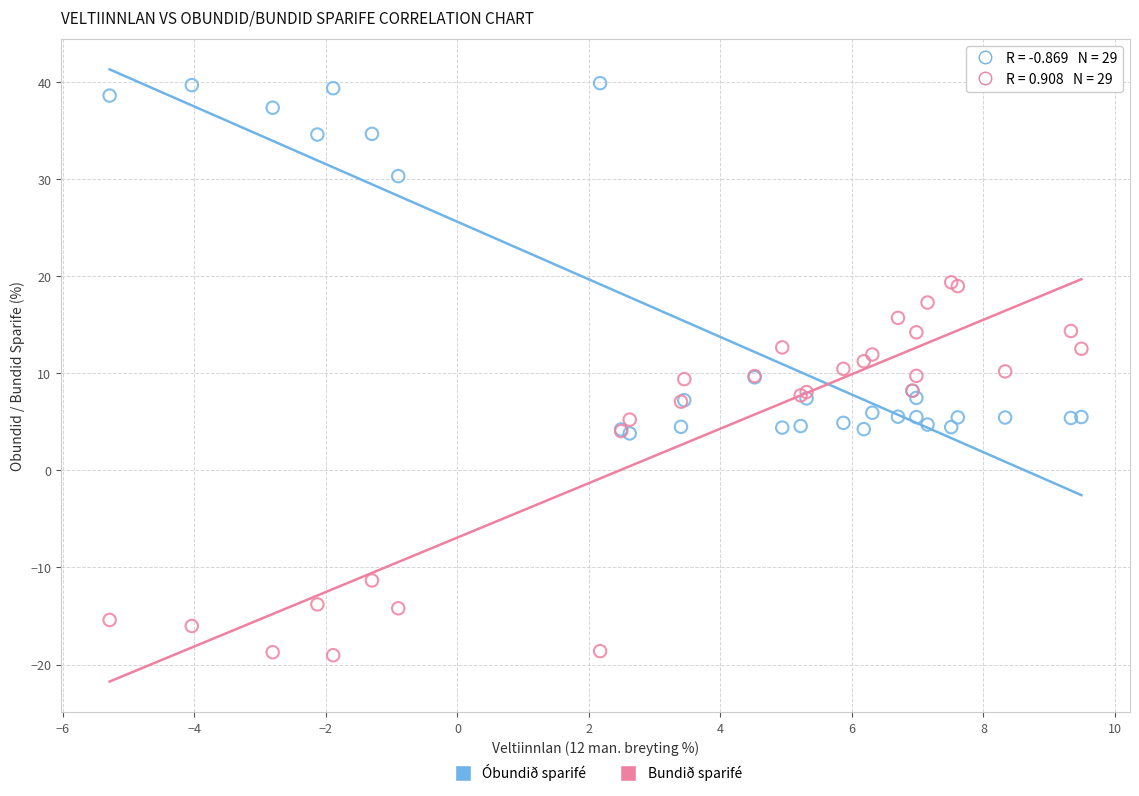

What are all the series names shown in the legend?

Óbundið sparifé, Bundið sparifé